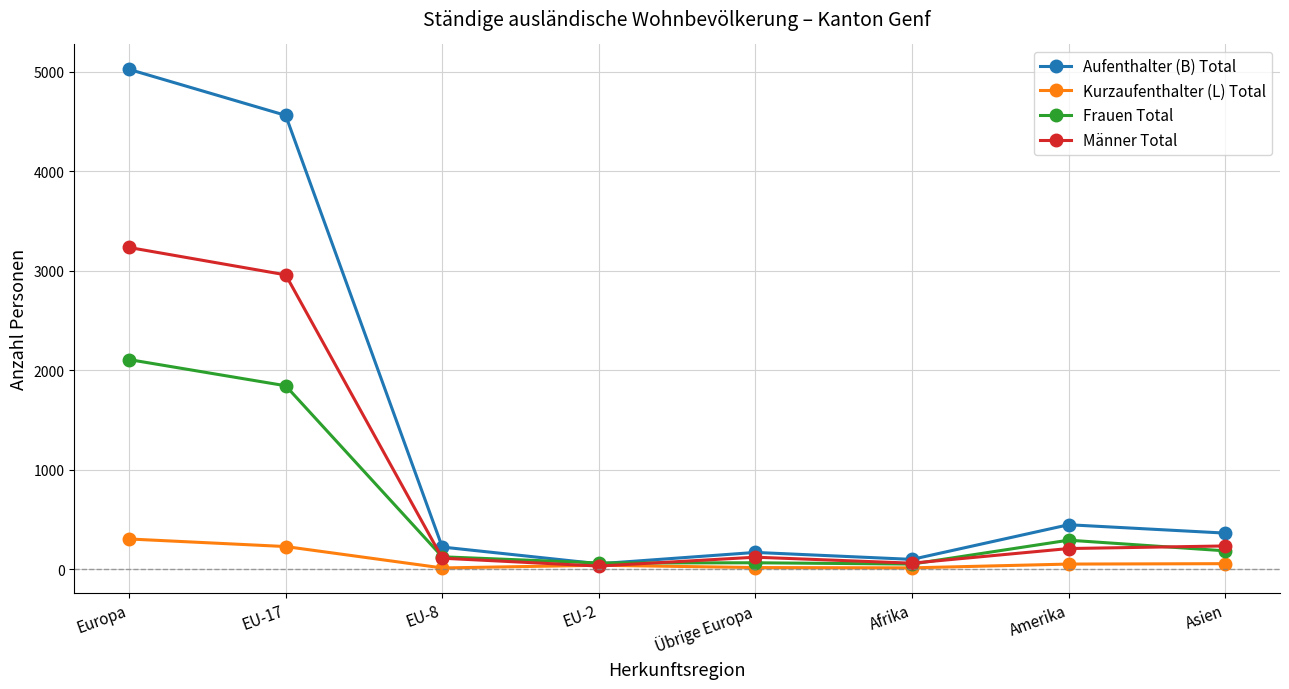

Which series changed the most between EU-8 and EU-2?

Aufenthalter (B) Total